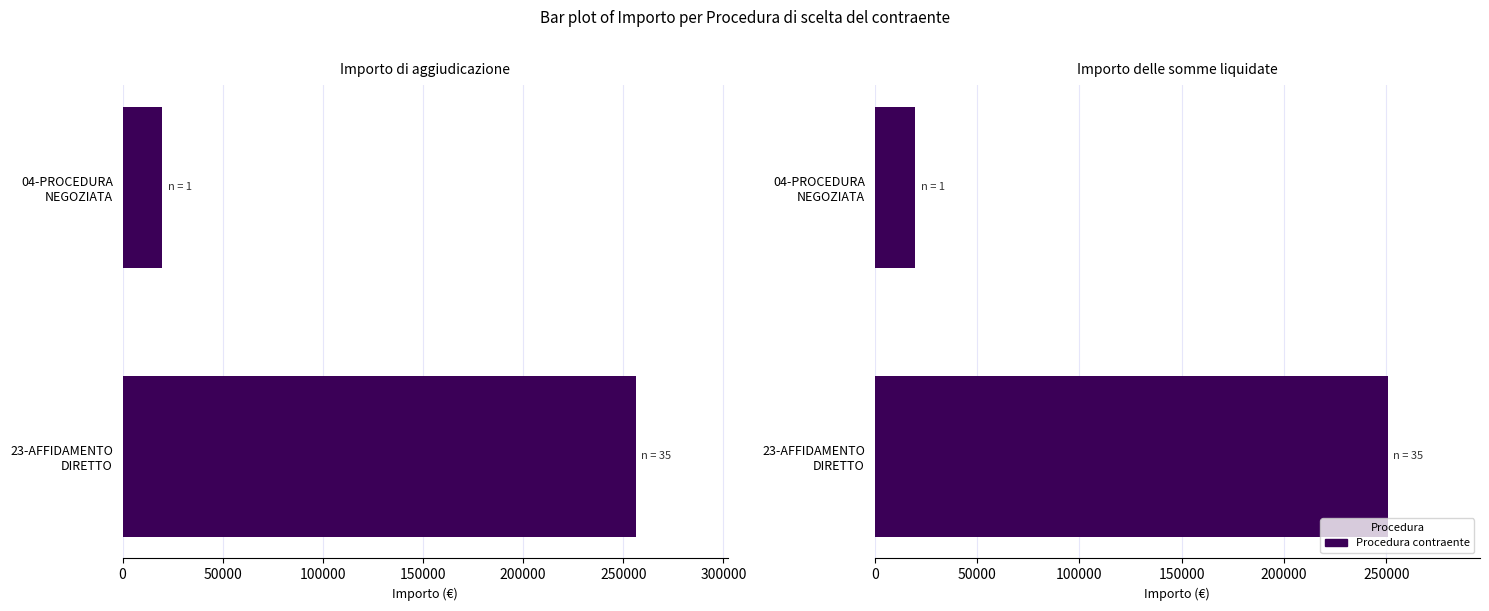

What is the minimum value shown in the chart?

19900.0